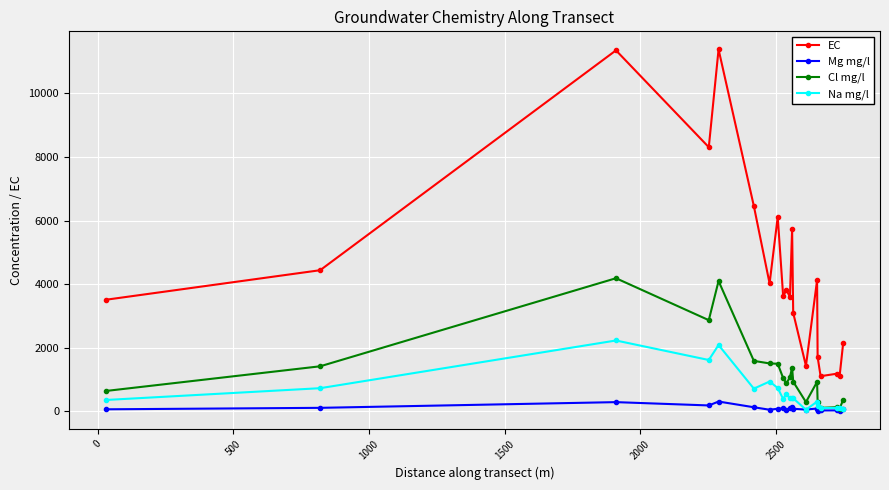

Which series has the largest range (max minus min)?

EC